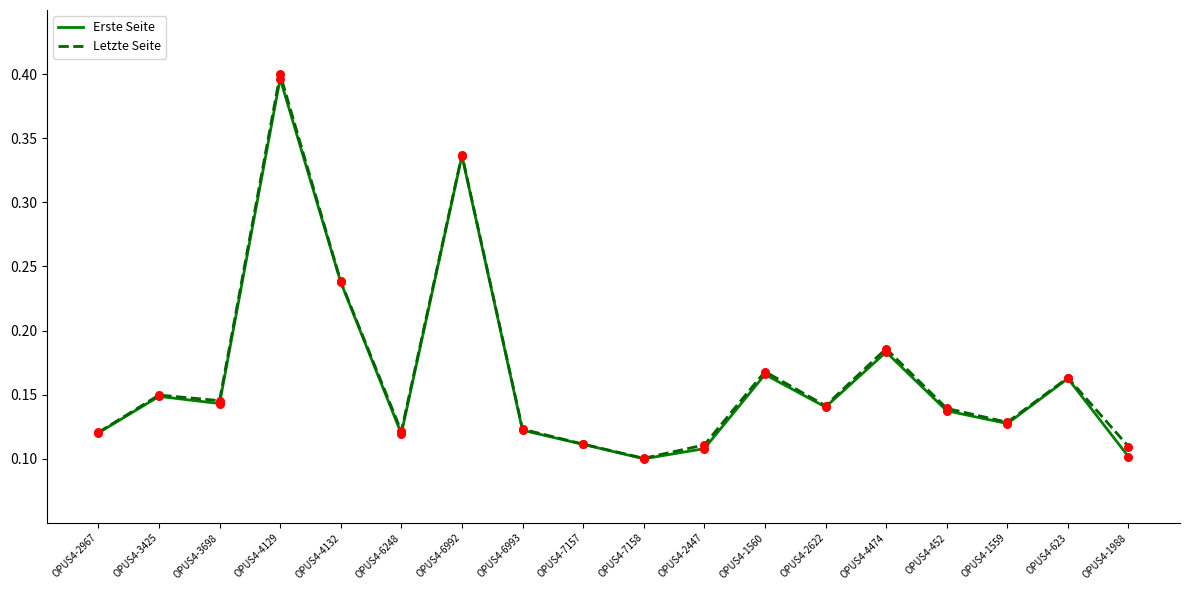

At which category is the sum across all series the highest?

OPUS4-4129